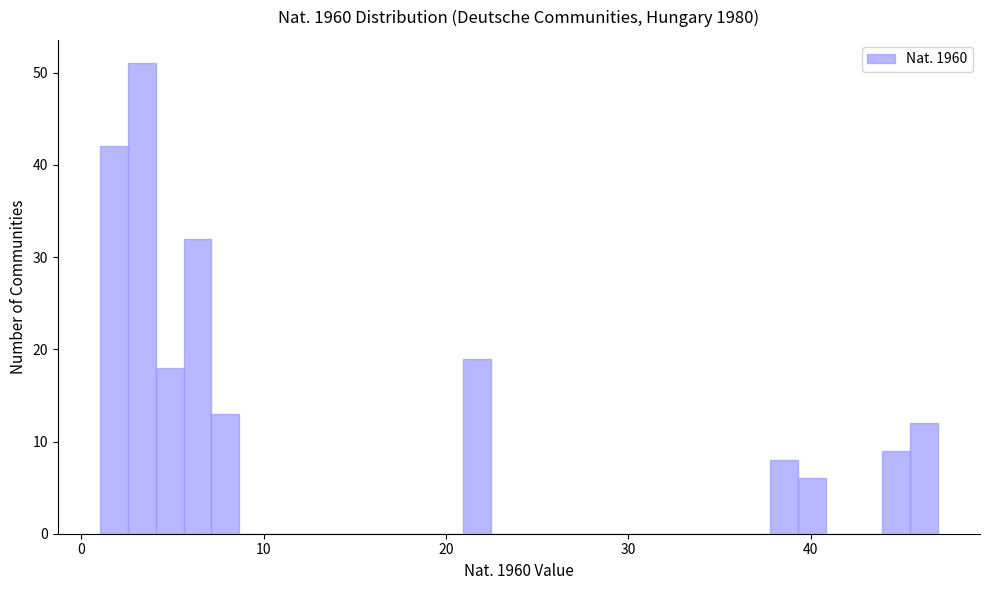

Read against the x-axis, roughly where is the centre of the tallest bar?

3